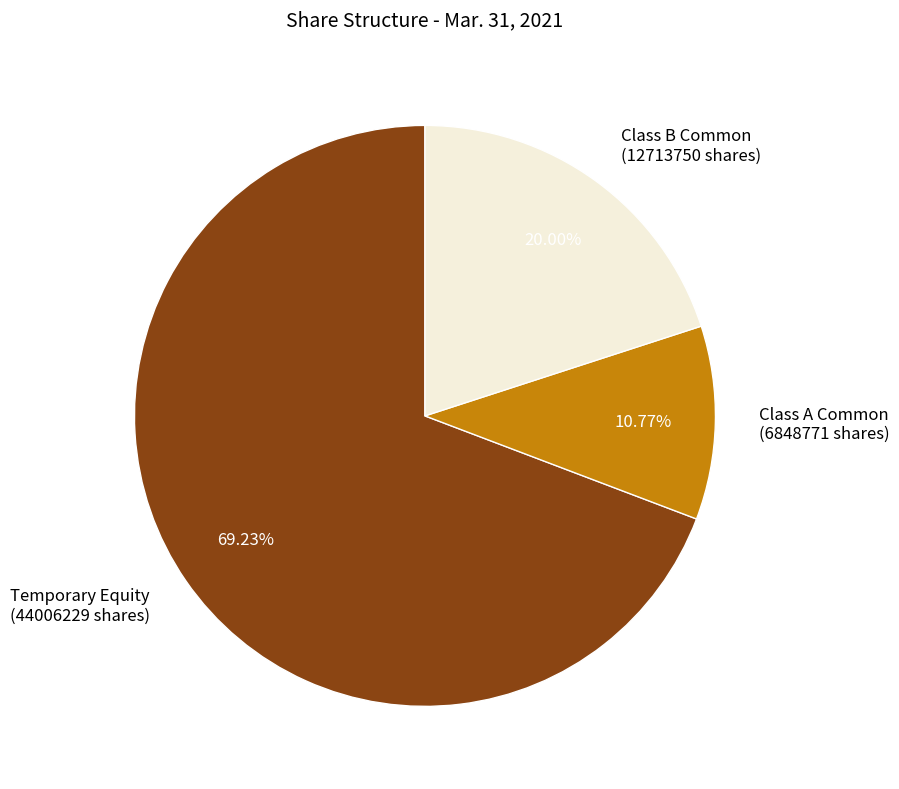

Count the number of slices in the pie.

3